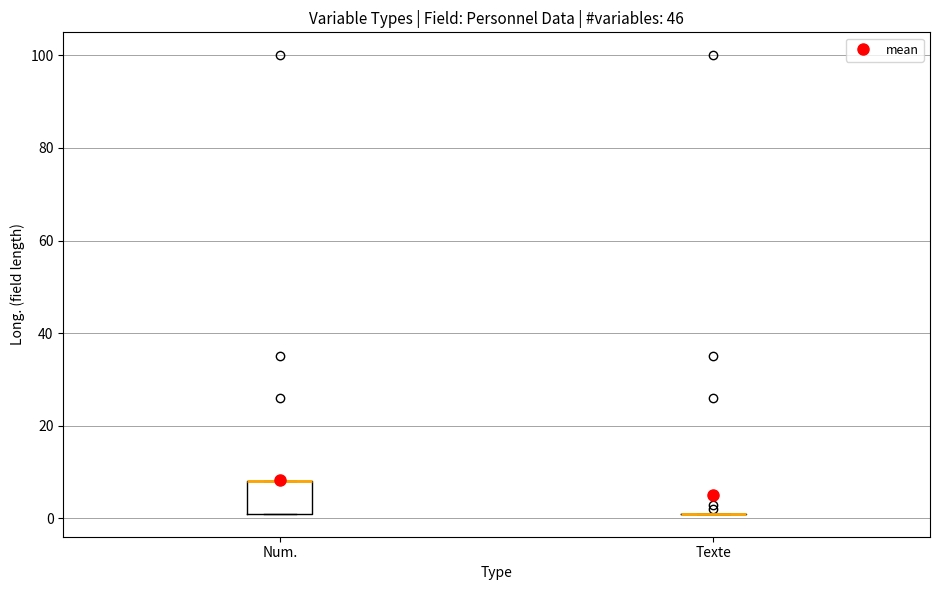

Reading left to right, read every box against the y-axis: the position of its median line, the range the box covers, and the ends of its whiskers. The values are not printed on the chart, so give them approximately, as read against the axis.

Num.: median 8 (drawn on the box's upper edge), box 2 to 8, whiskers 2 to 8
Texte: box collapsed to a line at 2, whiskers 2 to 2